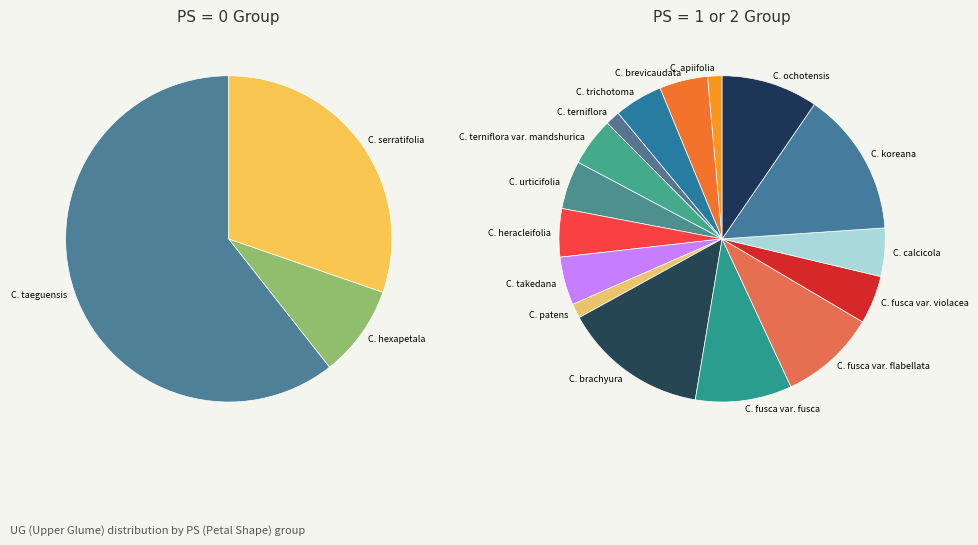

Between C. terniflora and C. trichotoma, which is larger?

C. trichotoma